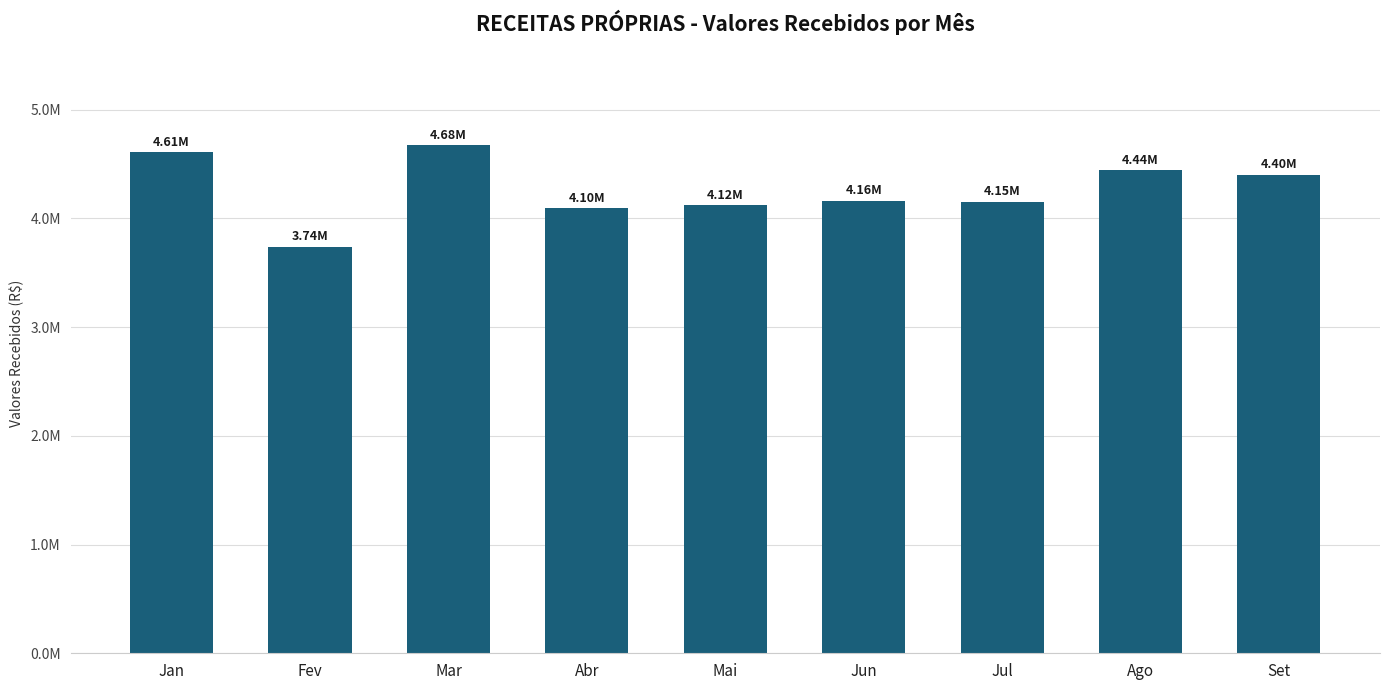

Reading left to right, what are all the values shown in this chart?

Jan=4609331.3	Fev=3739071.4	Mar=4675035.3	Abr=4095558.5	Mai=4121073.5	Jun=4162325.4	Jul=4152829.0	Ago=4441471.4	Set=4401719.1